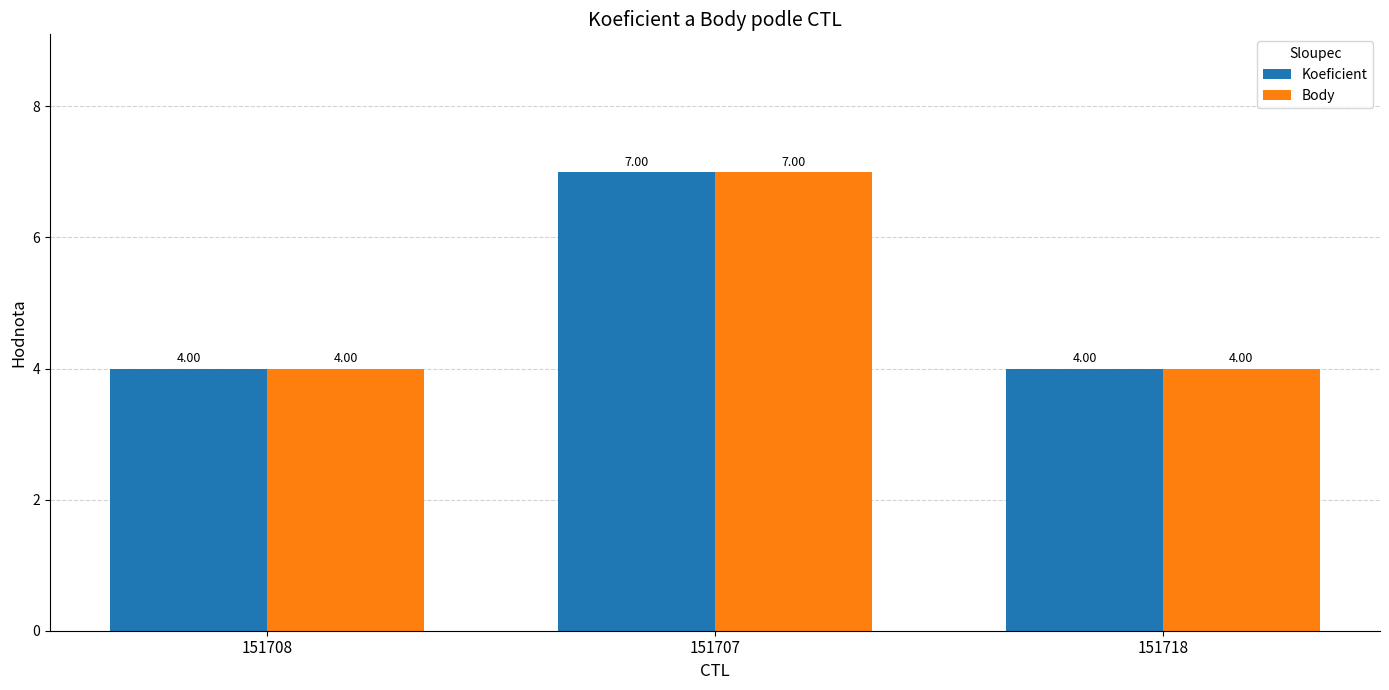

The Body series shows 1 at 151718. True or false?

False